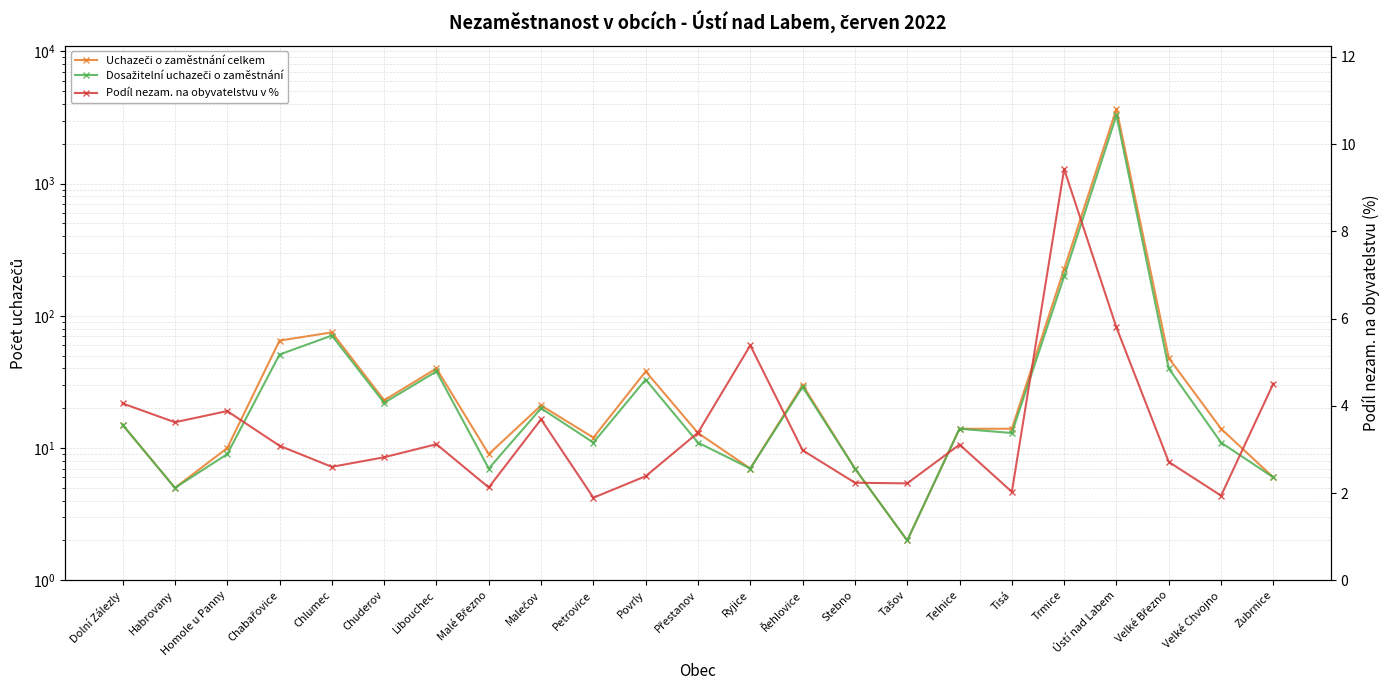

Which label corresponds to the smallest value in the chart?

Petrovice